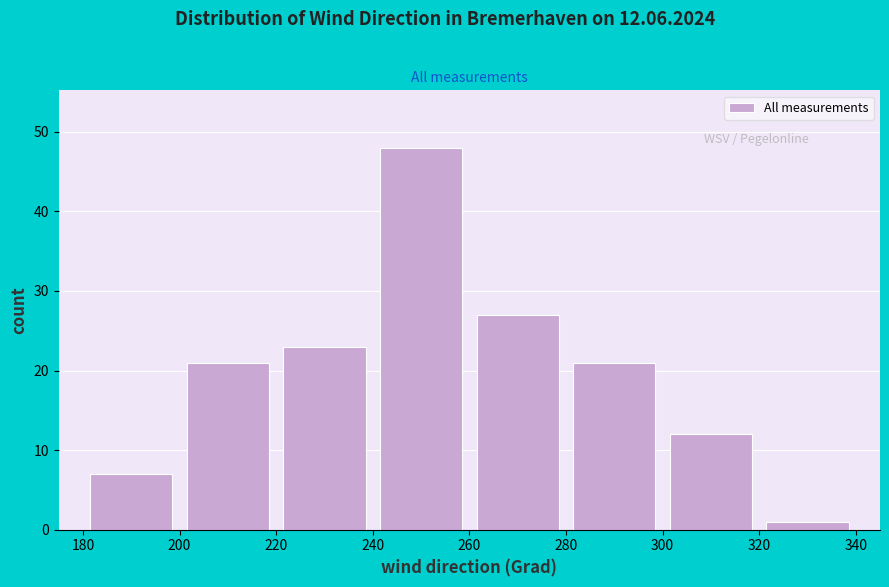

Which range on the x-axis has the tallest bar?

240 to 260